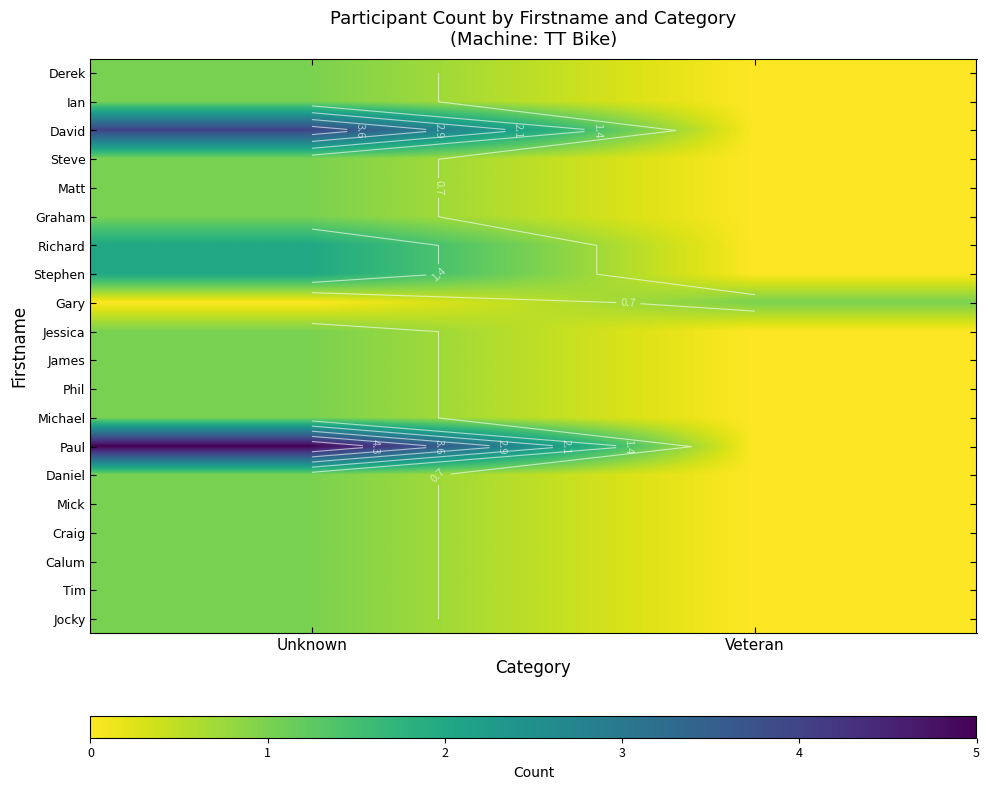

List the labels in order of Michael value, smallest first.

Veteran, Unknown